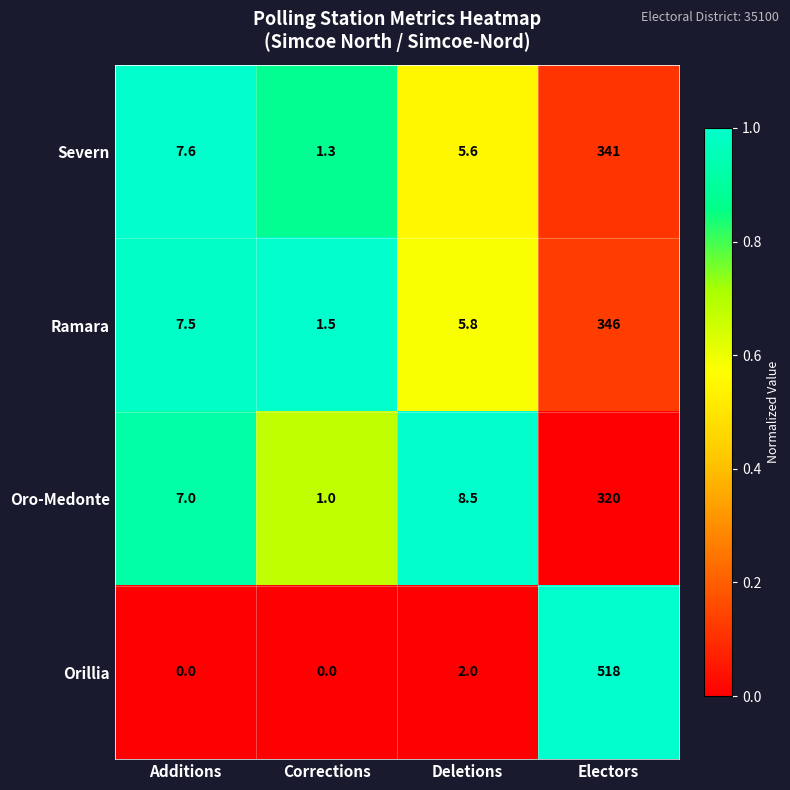

Reading left to right, list all the values displayed in this chart.

Severn: 7.6	1.3	5.6	341.0
Ramara: 7.5	1.5	5.8	346.0
Oro-Medonte: 7.0	1.0	8.5	320.0
Orillia: 0.0	0.0	2.0	518.0